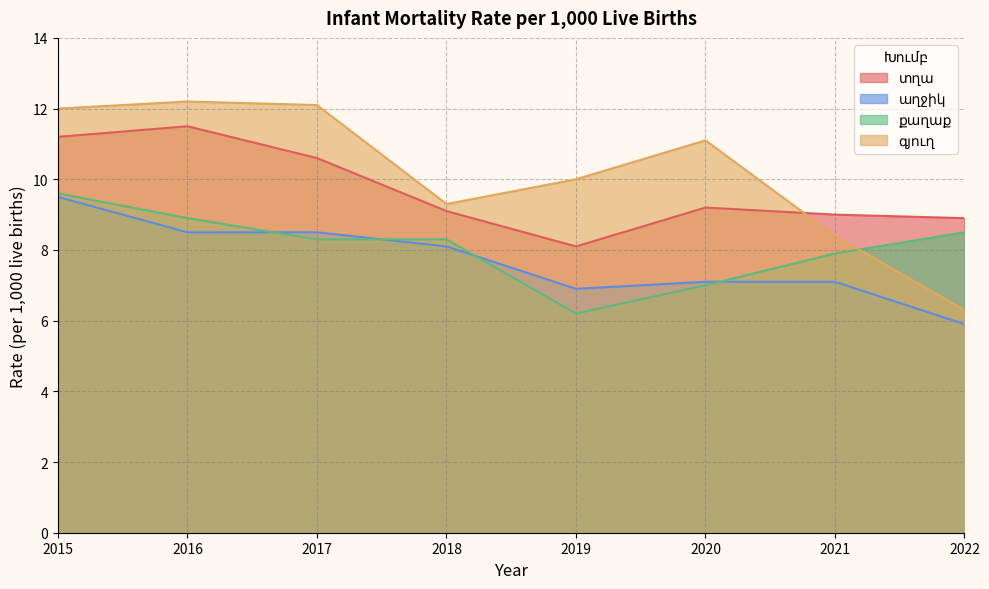

What is the value of the քաղաք point at the 3rd from the left?

8.3